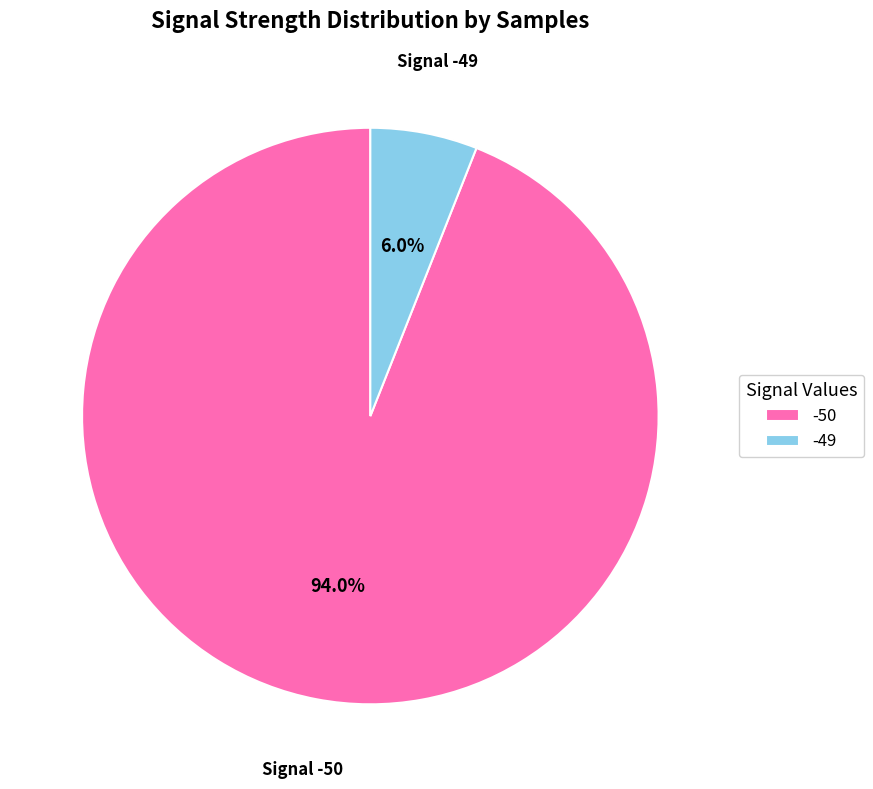

Approximately how many times larger is the value at Signal -50 compared to Signal -49?

15.7